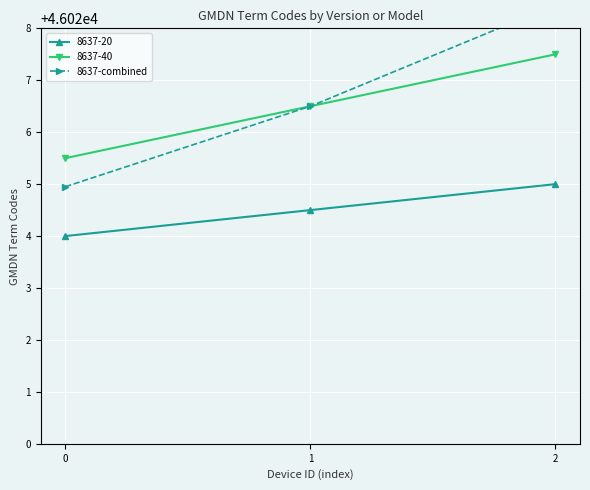

How many values in the 8637-40 series are below 46026?

1